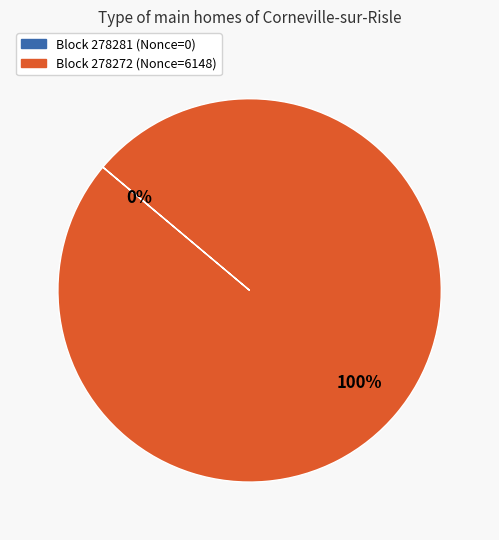

Is there a majority slice in this chart?

Yes